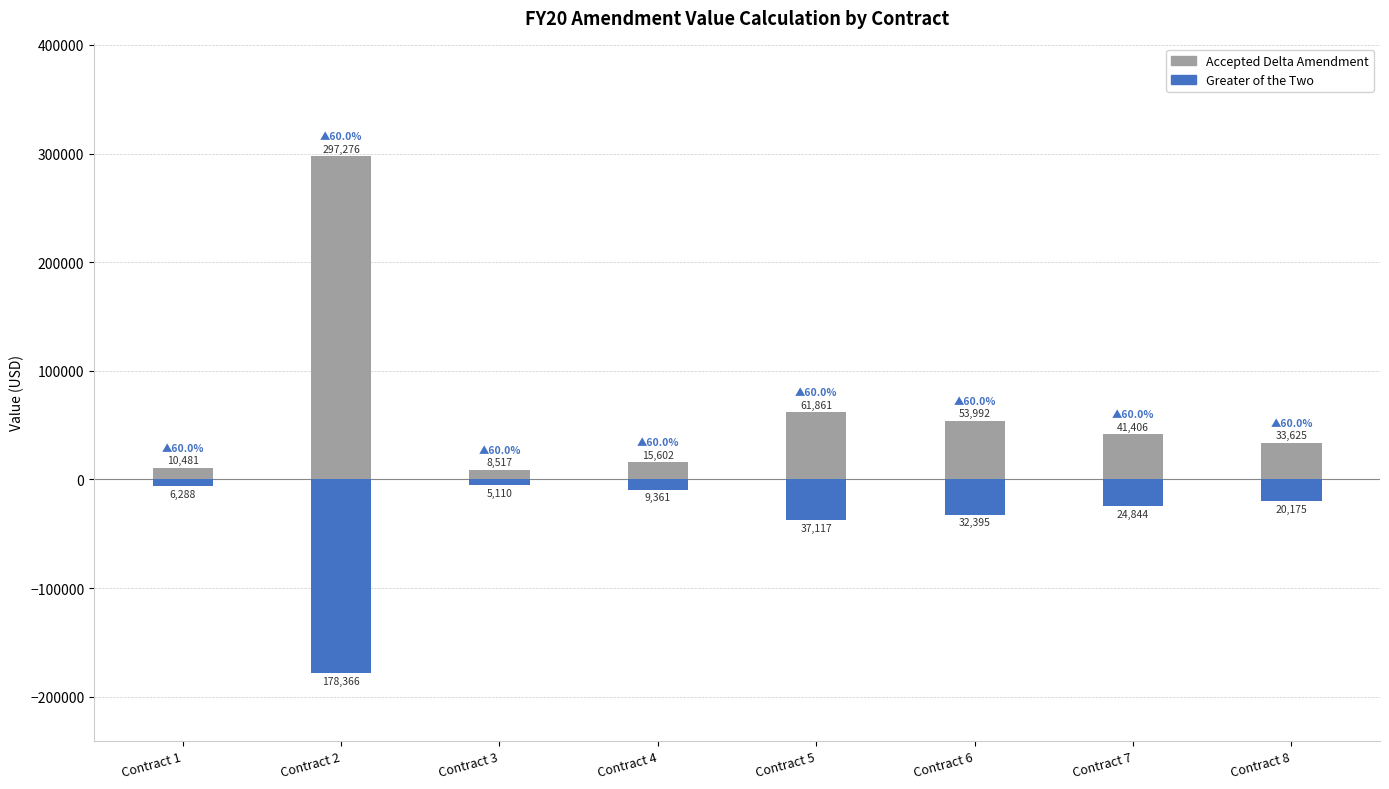

What is the spread (max minus min) of values at Contract 5?

98978.4